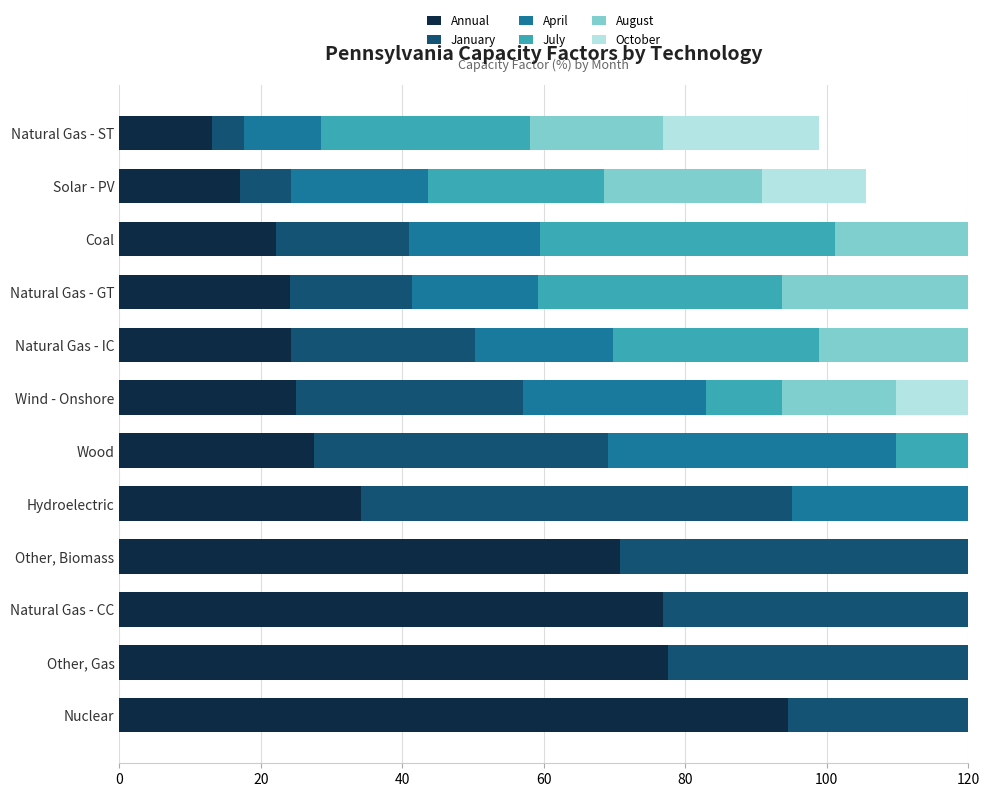

Which has a higher value, Other, Biomass or Wind - Onshore?

Other, Biomass